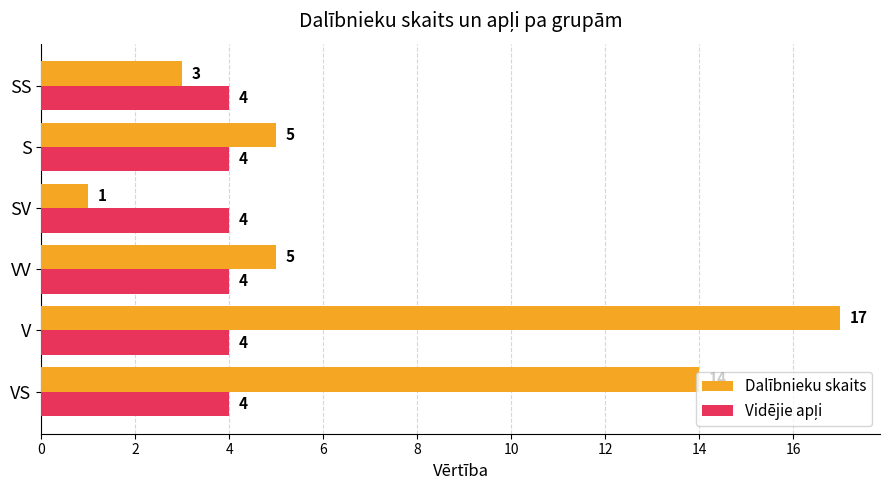

What is the difference between the highest and lowest values at V?

13